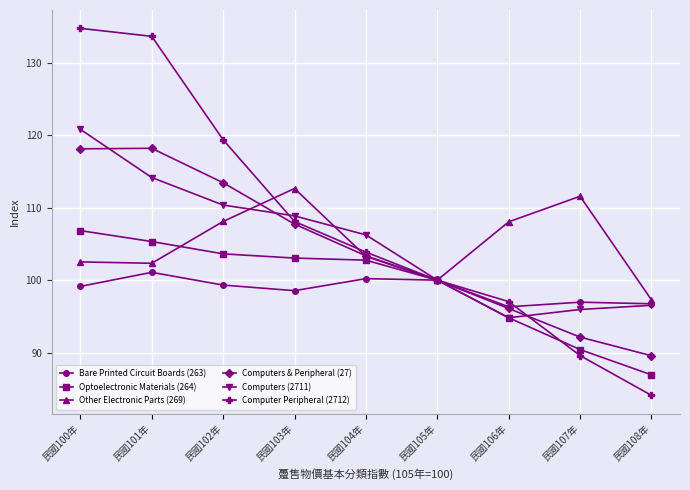

Rank the categories by Computer Peripheral (2712) value from lowest to highest.

民國108年, 民國107年, 民國106年, 民國105年, 民國104年, 民國103年, 民國102年, 民國101年, 民國100年